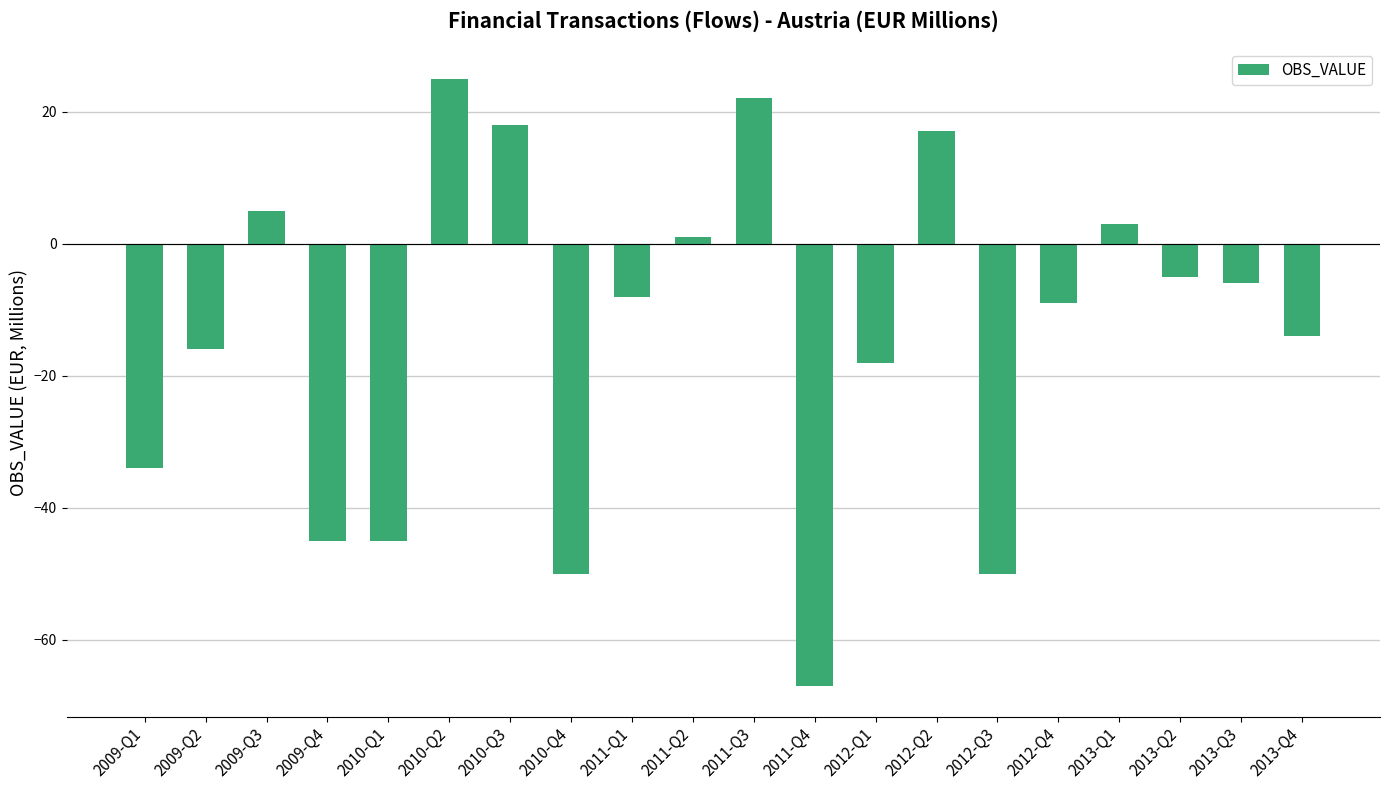

What is the label of the 2nd bar from the right?

2013-Q3